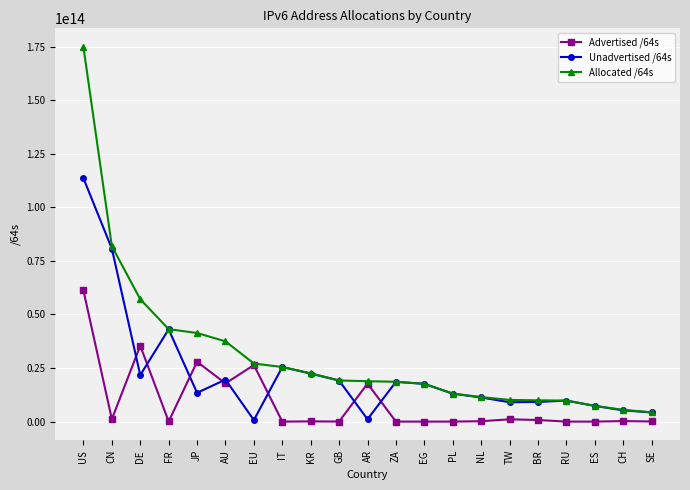

How many data points in Allocated /64s are less than 18855007027200?

10